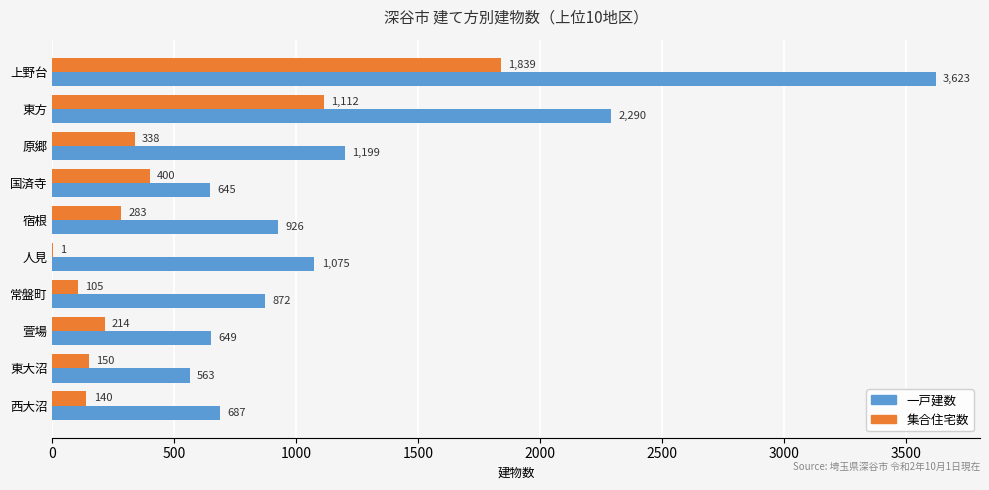

Between 萱場 and 西大沼, which series saw the biggest shift?

集合住宅数